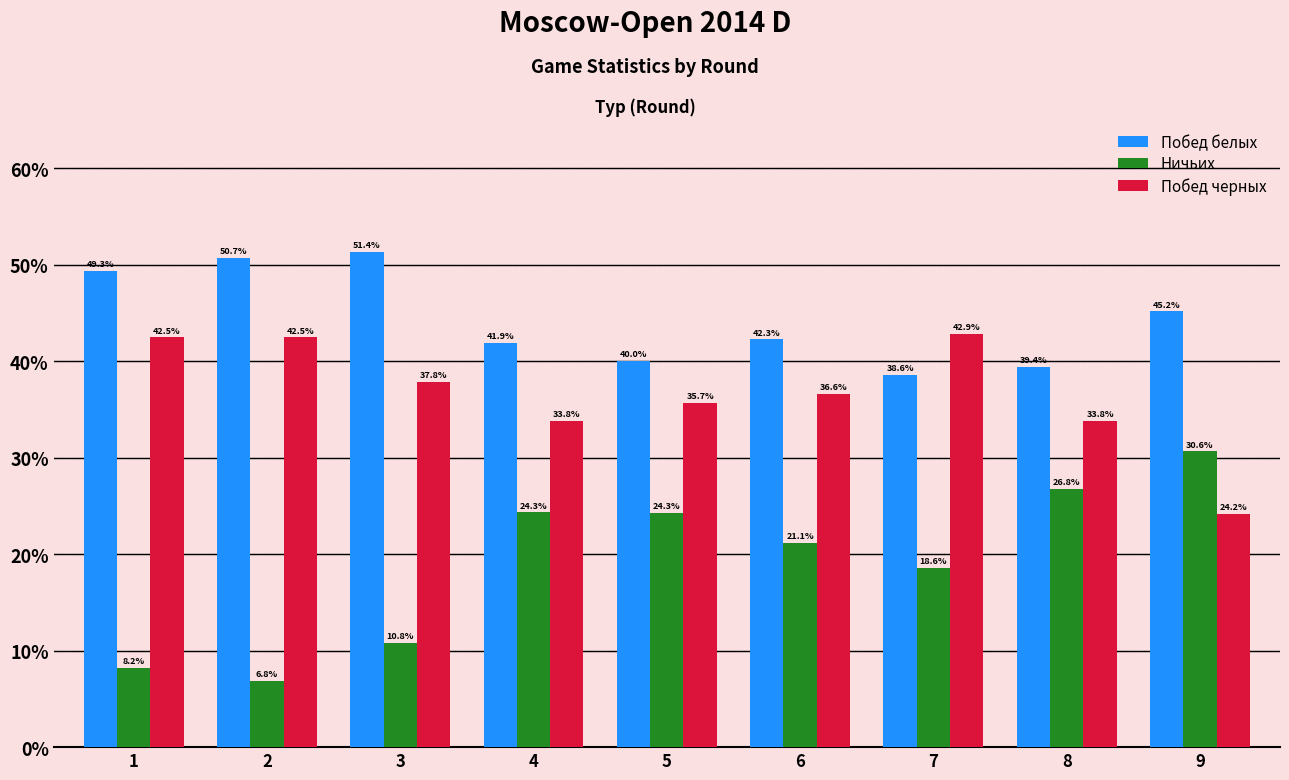

Reading left to right, transcribe all the data shown in this chart.

Побед белых: 1=49.3	2=50.7	3=51.4	4=41.9	5=40.0	6=42.3	7=38.6	8=39.4	9=45.2
Ничьих: 1=8.2	2=6.8	3=10.8	4=24.3	5=24.3	6=21.1	7=18.6	8=26.8	9=30.6
Побед черных: 1=42.5	2=42.5	3=37.8	4=33.8	5=35.7	6=36.6	7=42.9	8=33.8	9=24.2